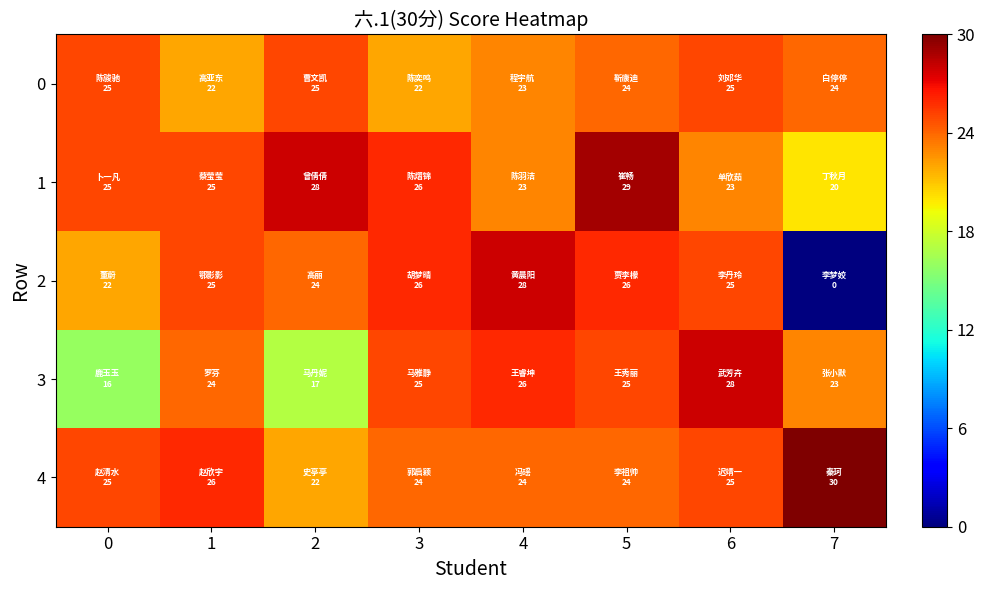

Reading left to right, transcribe all the data shown in this chart.

0: 0=25	1=22	2=25	3=22	4=23	5=24	6=25	7=24
1: 0=25	1=25	2=28	3=26	4=23	5=29	6=23	7=20
2: 0=22	1=25	2=24	3=26	4=28	5=26	6=25	7=0
3: 0=16	1=24	2=17	3=25	4=26	5=25	6=28	7=23
4: 0=25	1=26	2=22	3=24	4=24	5=24	6=25	7=30